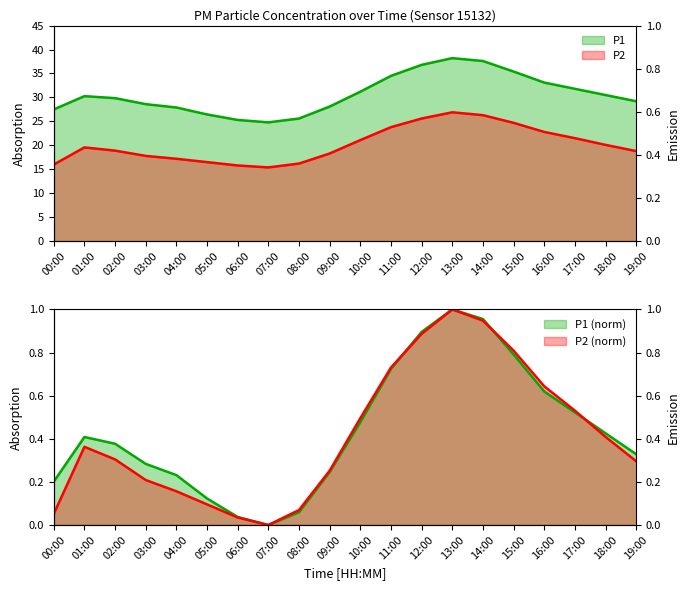

What is the difference between the P1 values at 00:00 and 09:00?

0.6